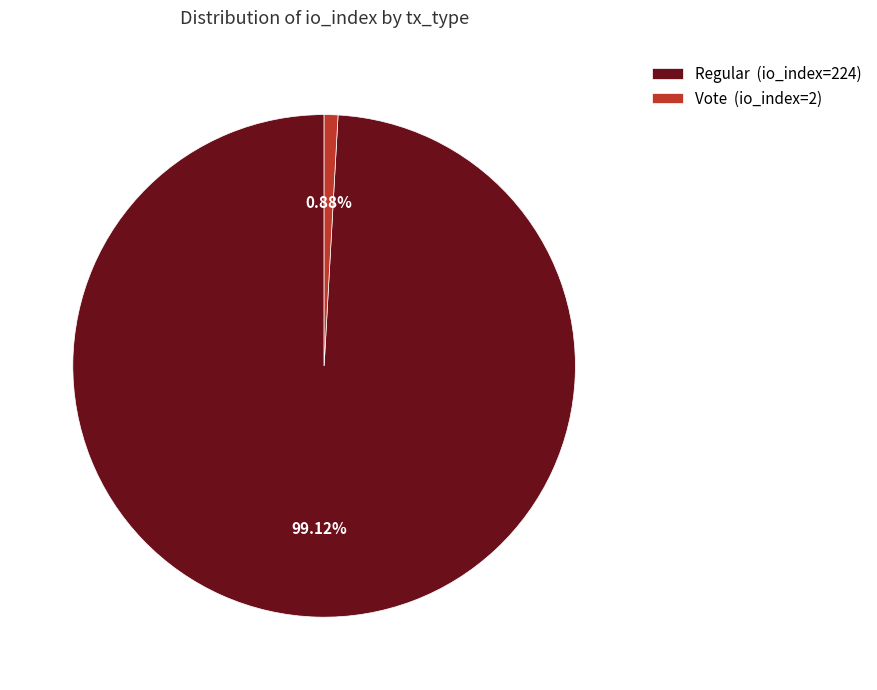

Is there a majority slice in this chart?

Yes